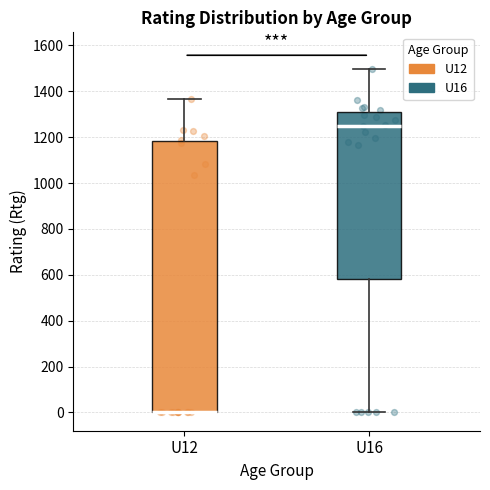

Which box is the tallest, from its lower edge to its upper edge?

U12